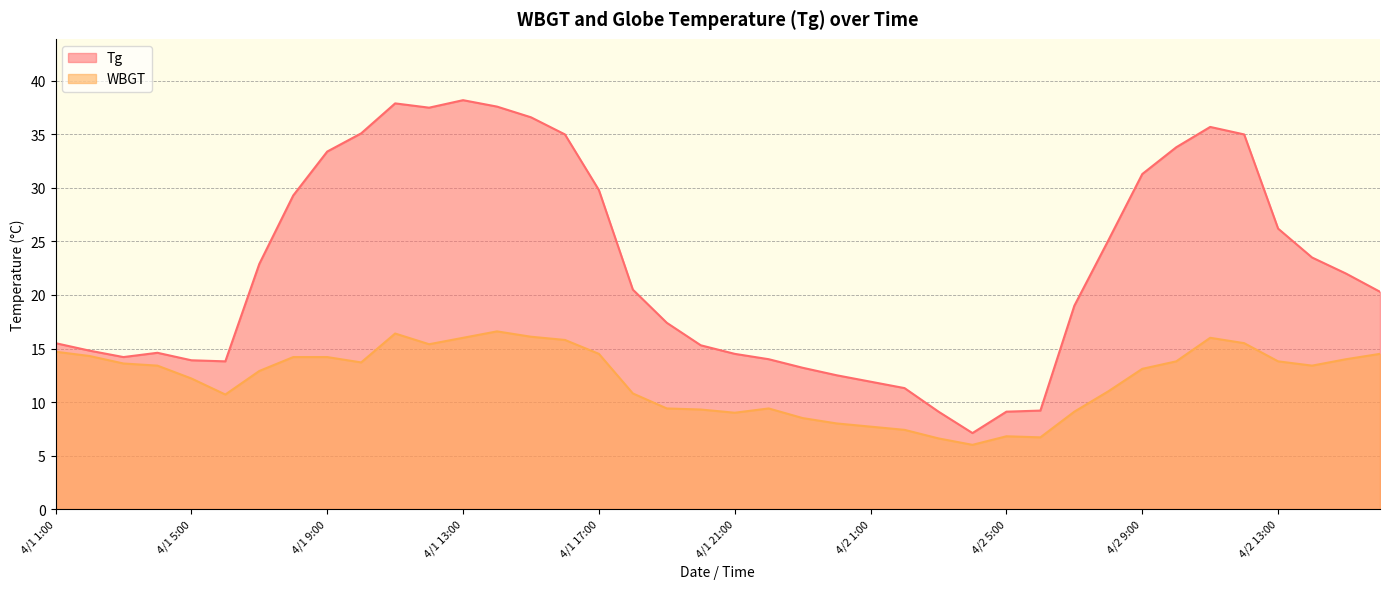

How many interior local peaks does the Tg series have?

4